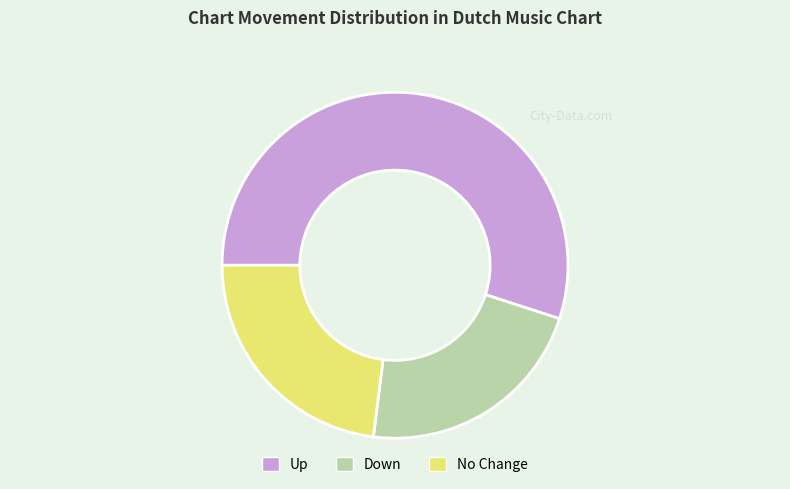

Is the sum of Up and No Change greater than half?

Yes